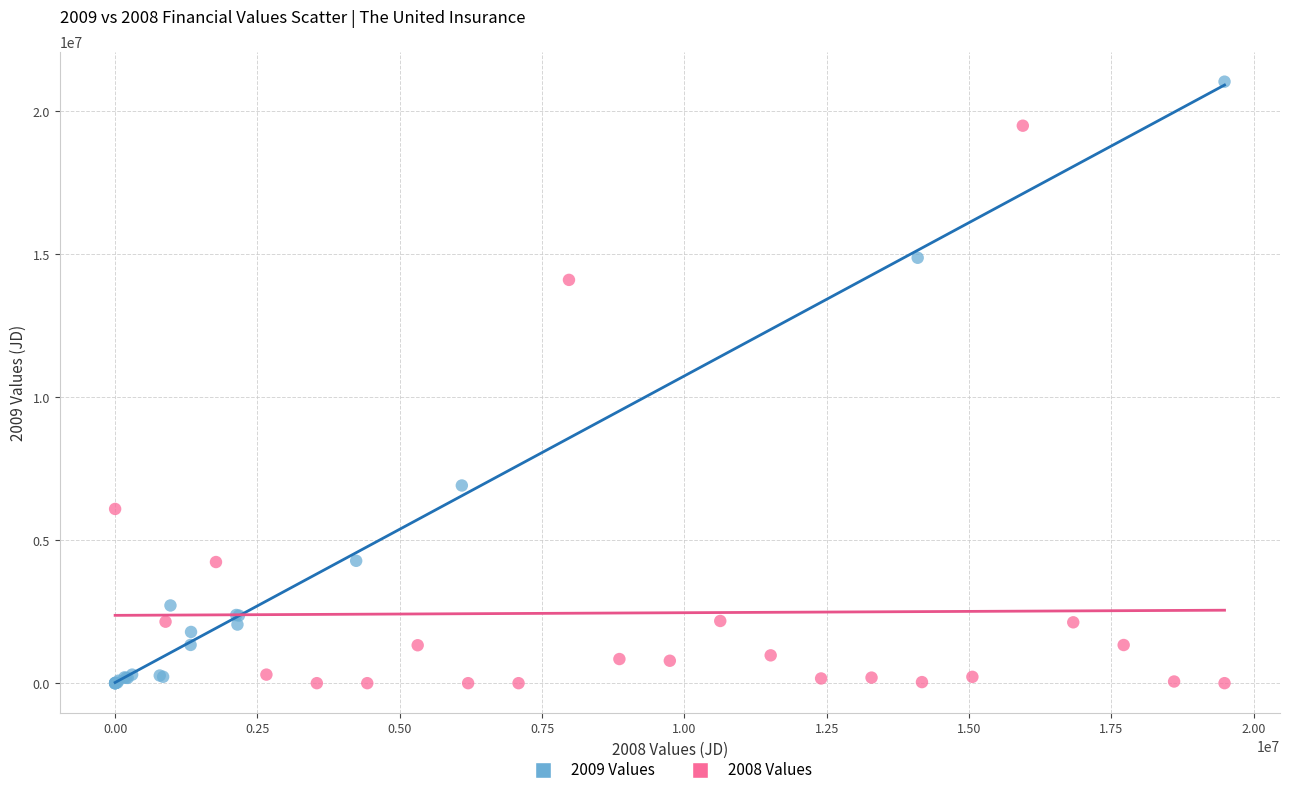

Which series has the largest Y range (max minus min)?

2009 Values